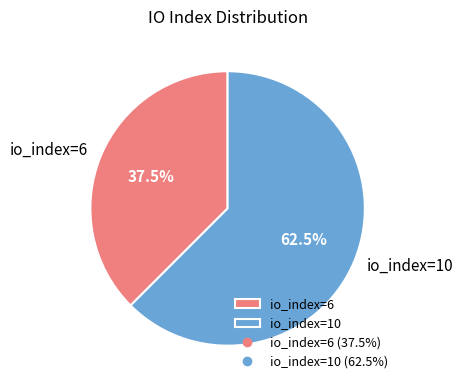

Which has a higher value, io_index=10 or io_index=6?

io_index=10